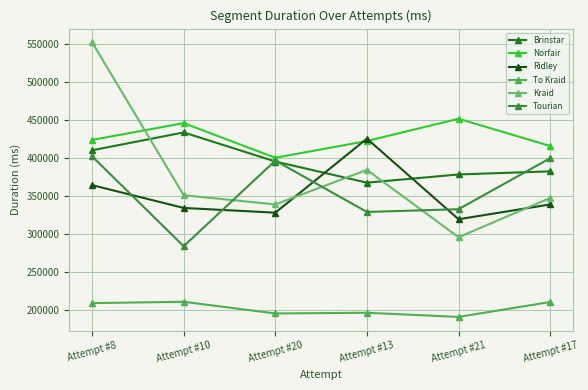

True or false: Ridley and To Kraid intersect in this chart.

False